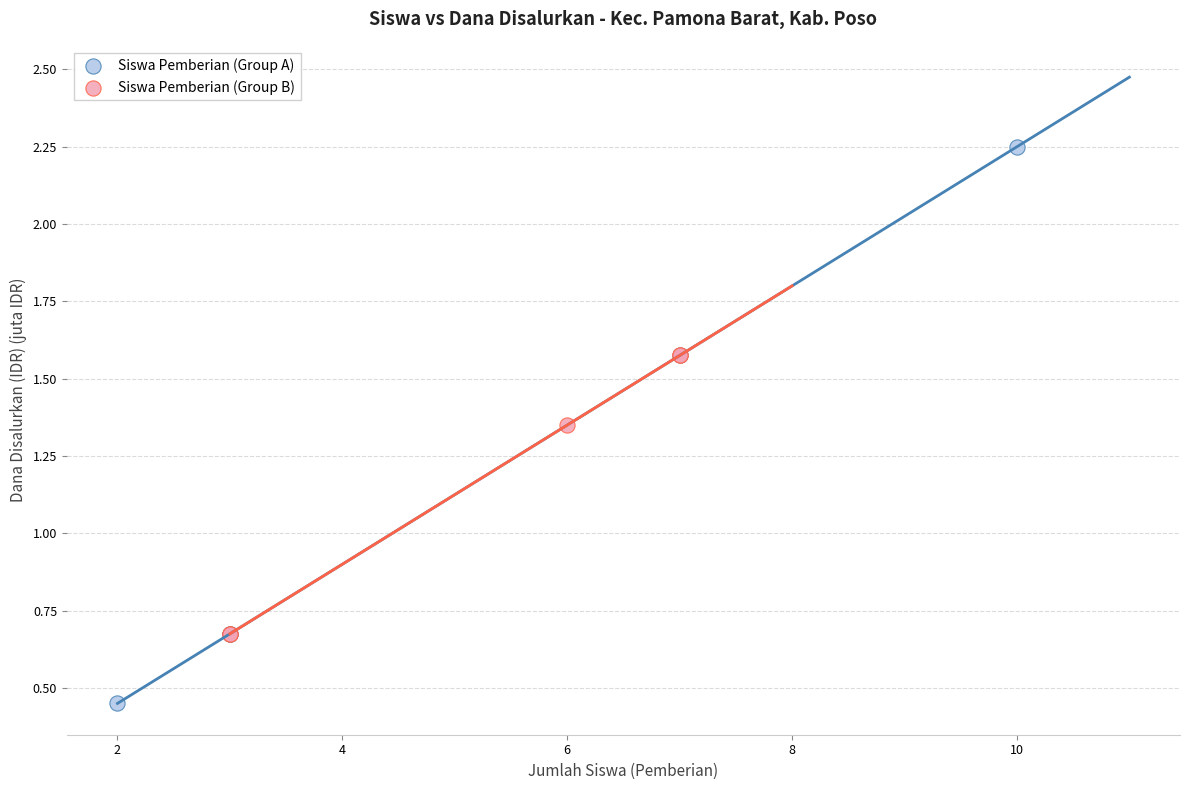

Which series contains the highest Y value?

Siswa Pemberian (Group A)